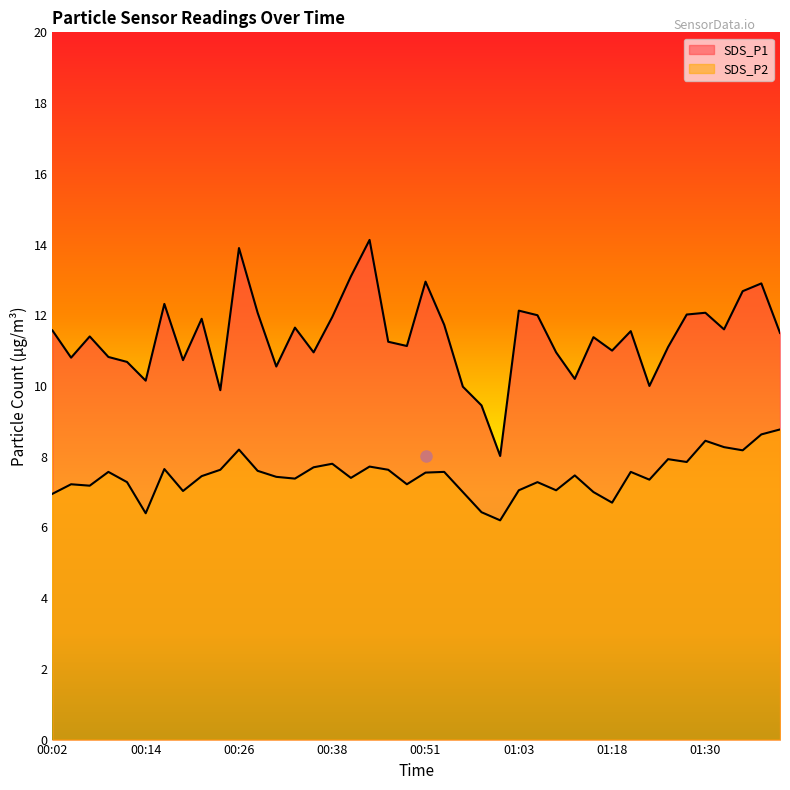

At which label is SDS_P2 closest to 7?

00:56